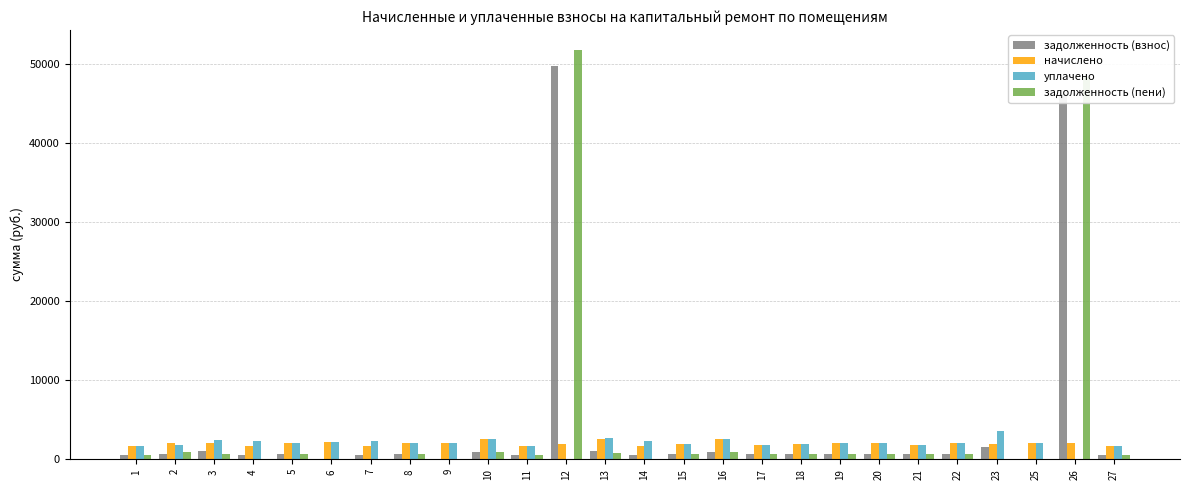

At which category is the sum across all series the highest?

12